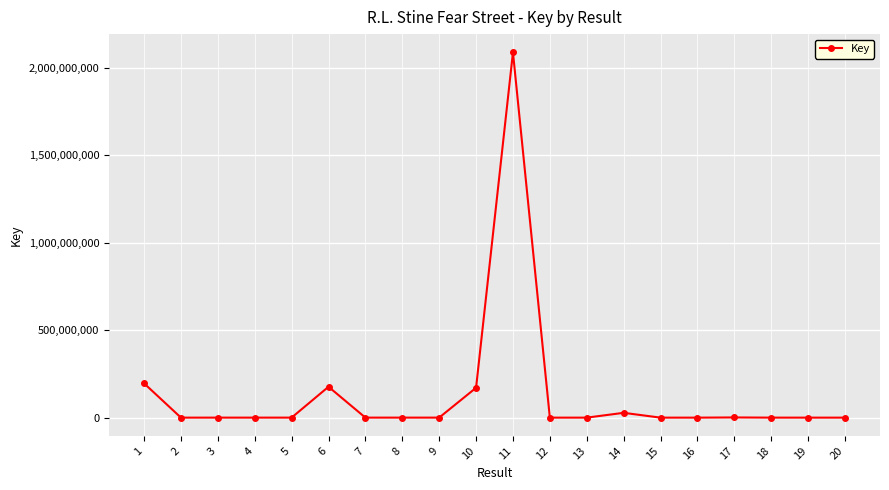

Does the chart display data point markers on the line(s)?

Yes